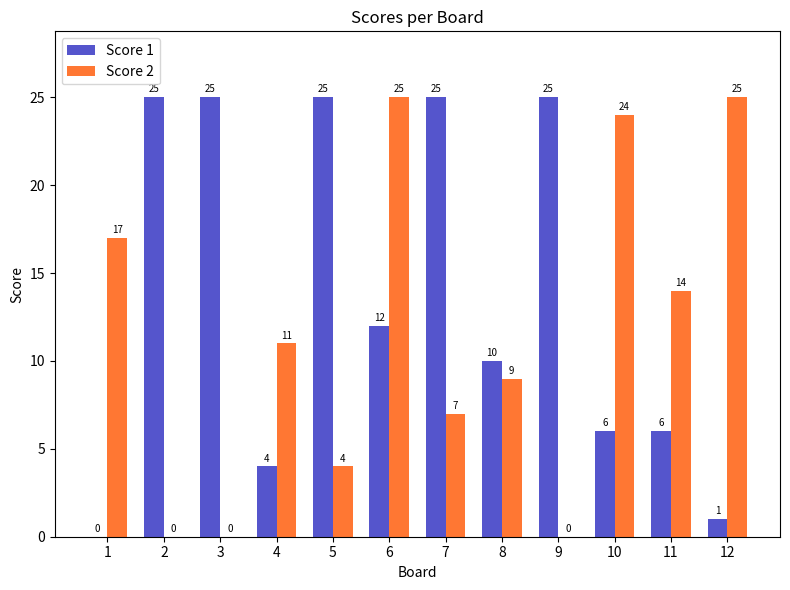

At which category is the sum across all series the highest?

6